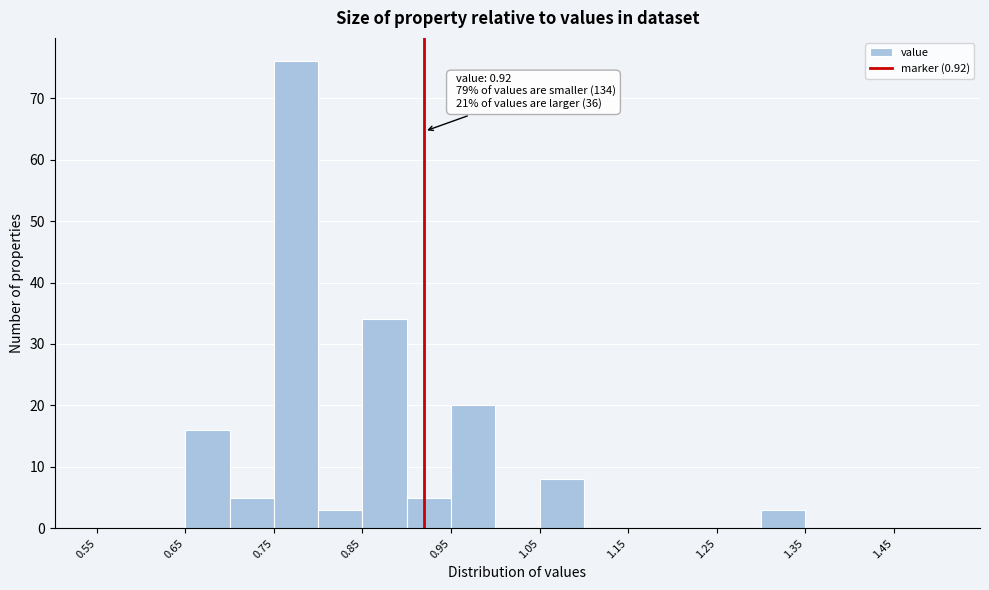

Over which range of the x-axis is the bar tallest?

0.75 to 0.80